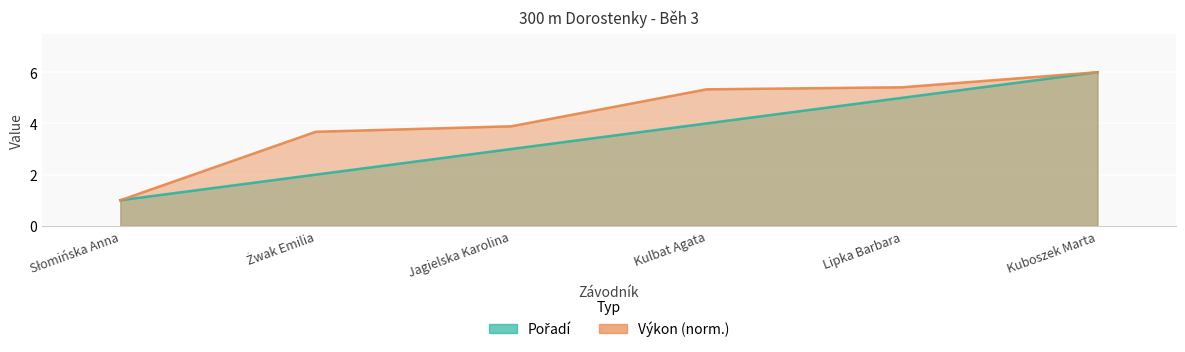

What is the spread (max minus min) of values at Jagielska Karolina?

0.9